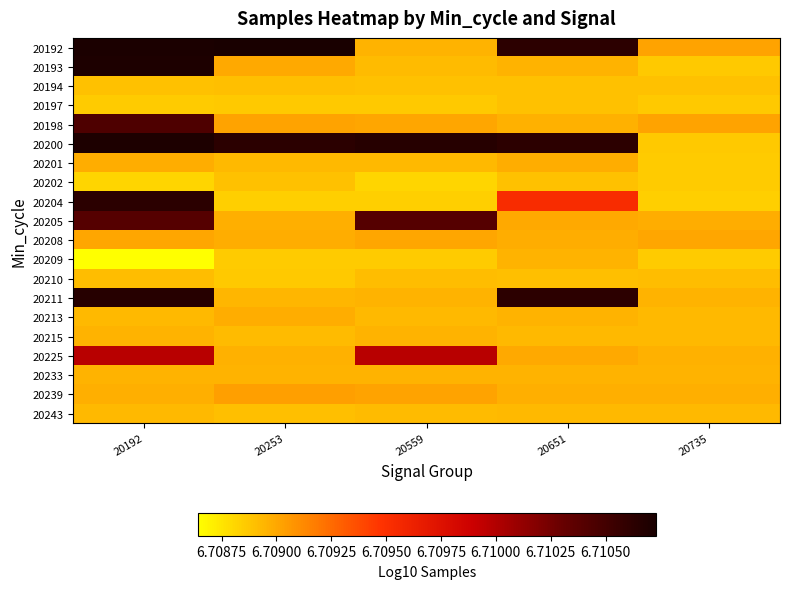

Which has a higher value, 20253 or 20735?

20253